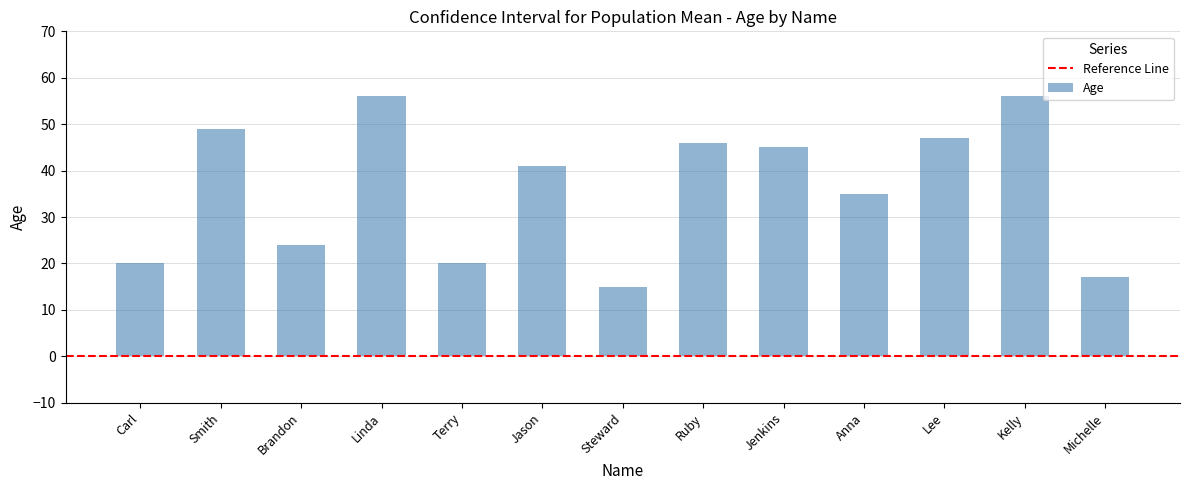

What is the label of the 9th bar from the left?

Jenkins